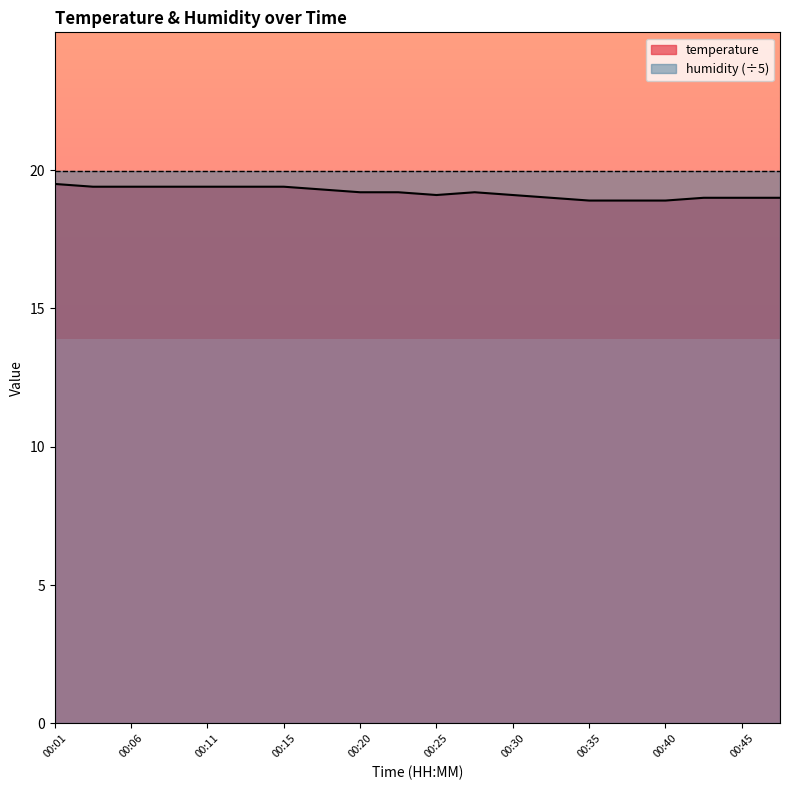

How many data points does each series have?

20